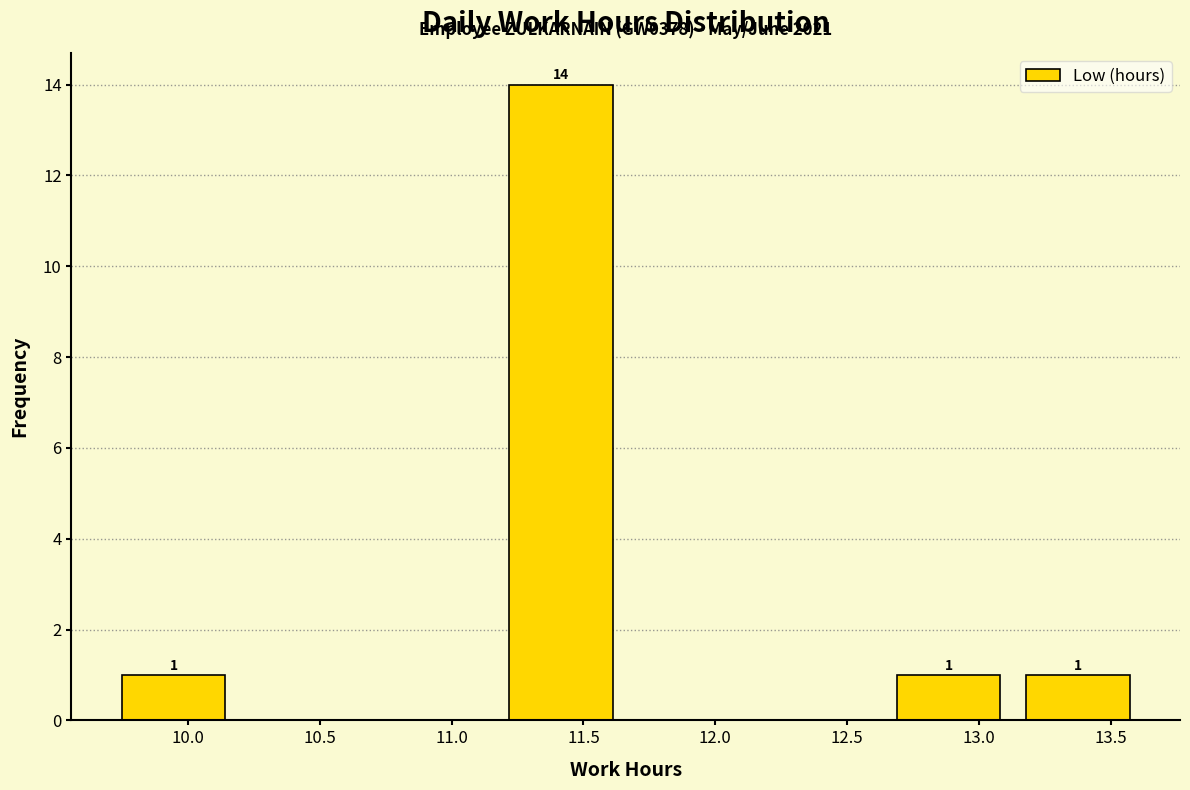

Over which range of the x-axis is the bar tallest?

11.17 to 11.66